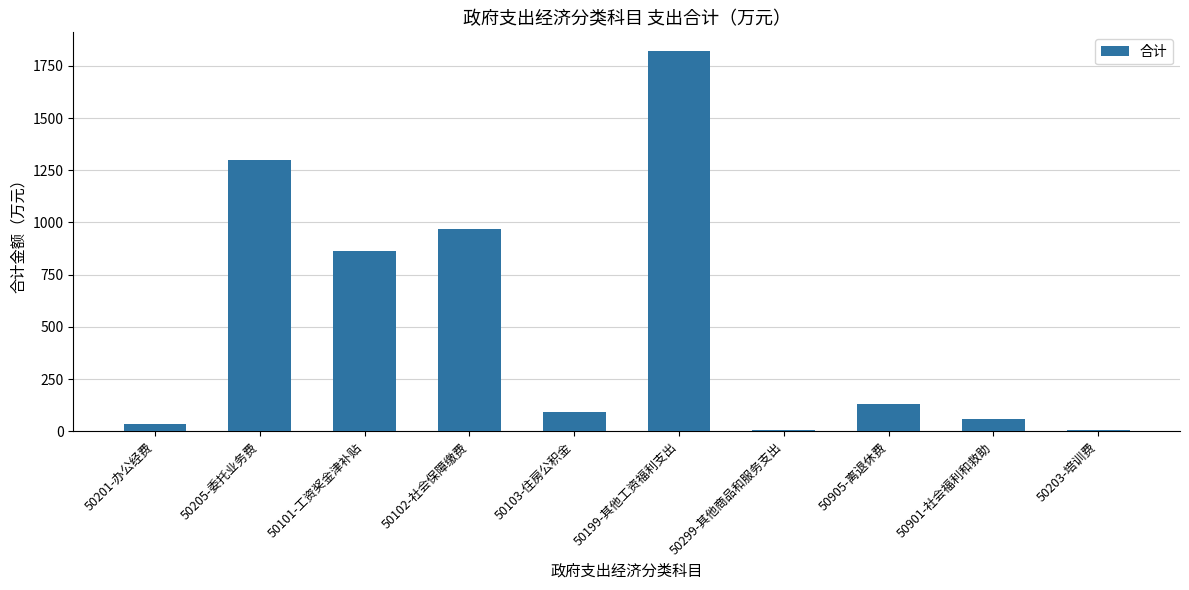

What is the label of the 5th bar from the right?

50199-其他工资福利支出